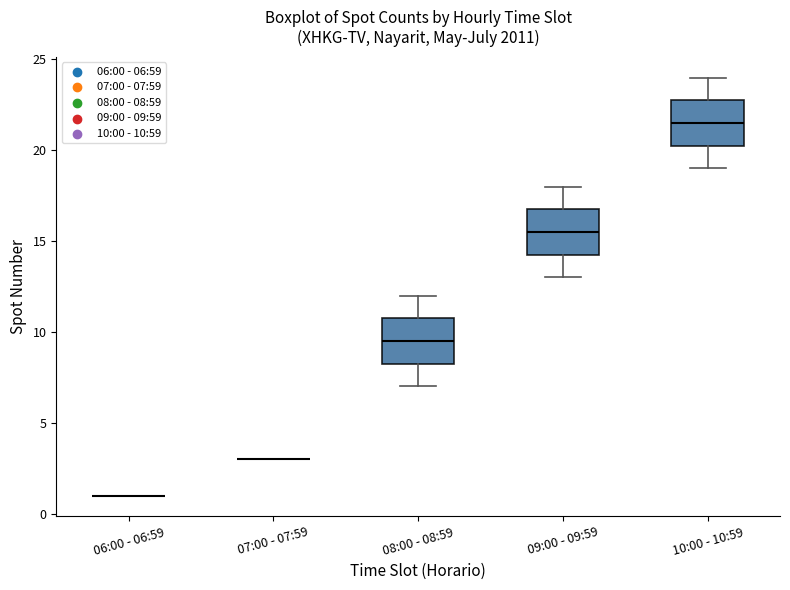

Reading left to right, read every box against the y-axis: the position of its median line, the range the box covers, and the ends of its whiskers. The values are not printed on the chart, so give them approximately, as read against the axis.

06:00 - 06:59: box collapsed to a line at 1.0, whiskers 1.0 to 1.0
07:00 - 07:59: box collapsed to a line at 3.0, whiskers 3.0 to 3.0
08:00 - 08:59: median 9.5, box 8.5 to 11.0, whiskers 7.0 to 12.0
09:00 - 09:59: median 15.5, box 14.5 to 17.0, whiskers 13.0 to 18.0
10:00 - 10:59: median 21.5, box 20.5 to 23.0, whiskers 19.0 to 24.0